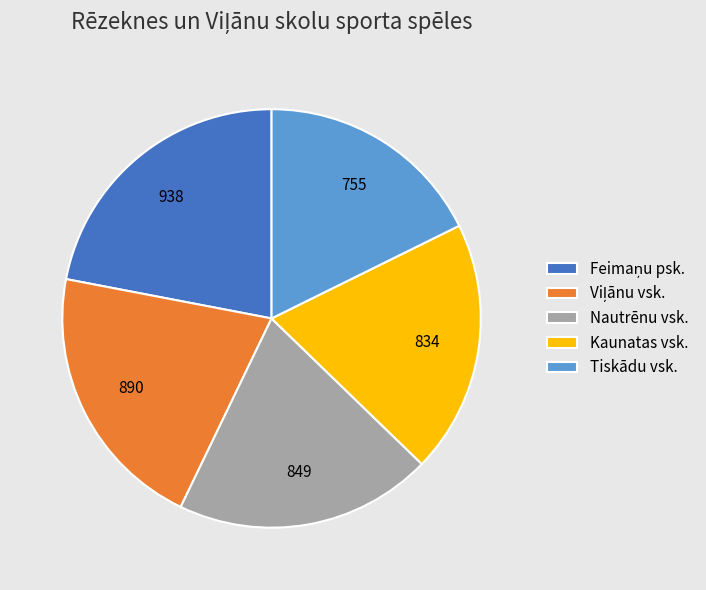

Is the sum of Kaunatas vsk. and Tiskādu vsk. greater than half?

No